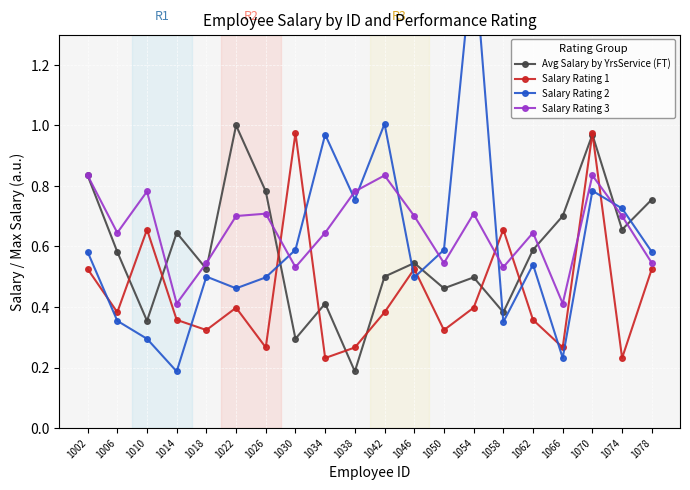

The Avg Salary by YrsService (FT) series shows 1.5 at 1022. True or false?

False